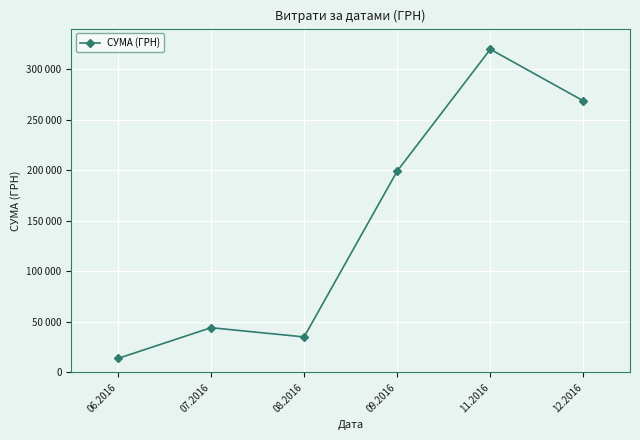

Is this an area chart (filled region under the line)?

No